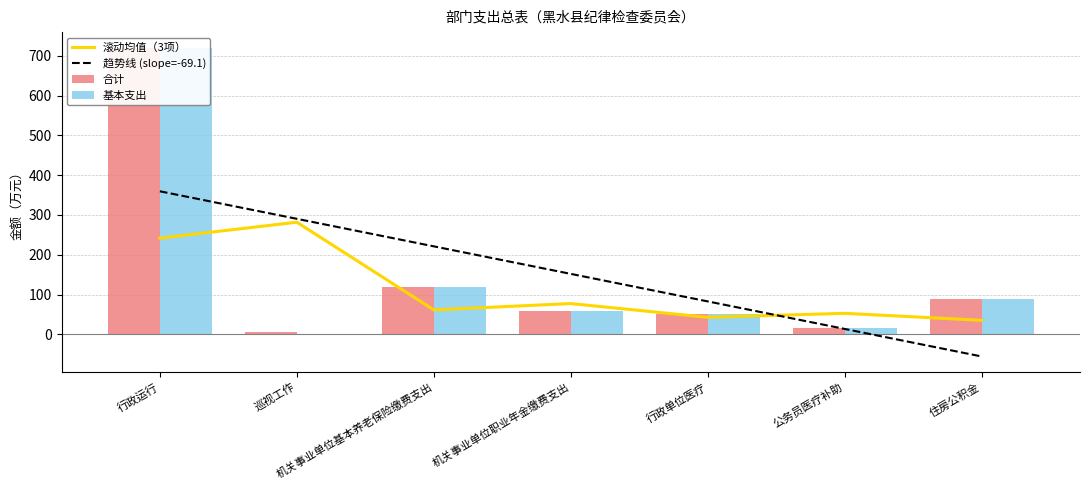

What are all the series names shown in the legend?

滚动均值（3项）, 趋势线 (slope=-69.1), 合计, 基本支出